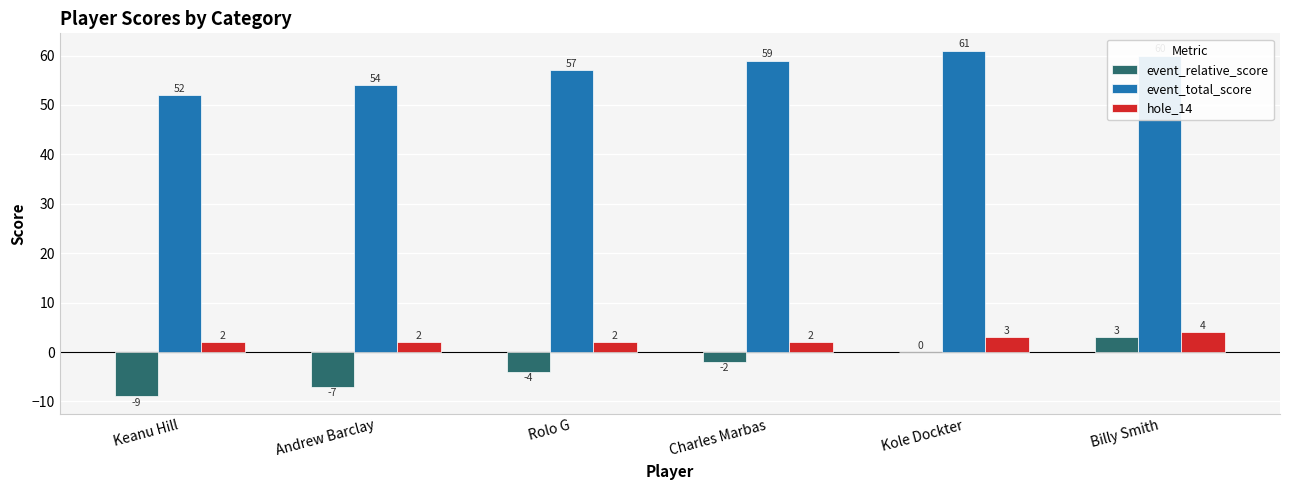

Are the bars horizontal?

No